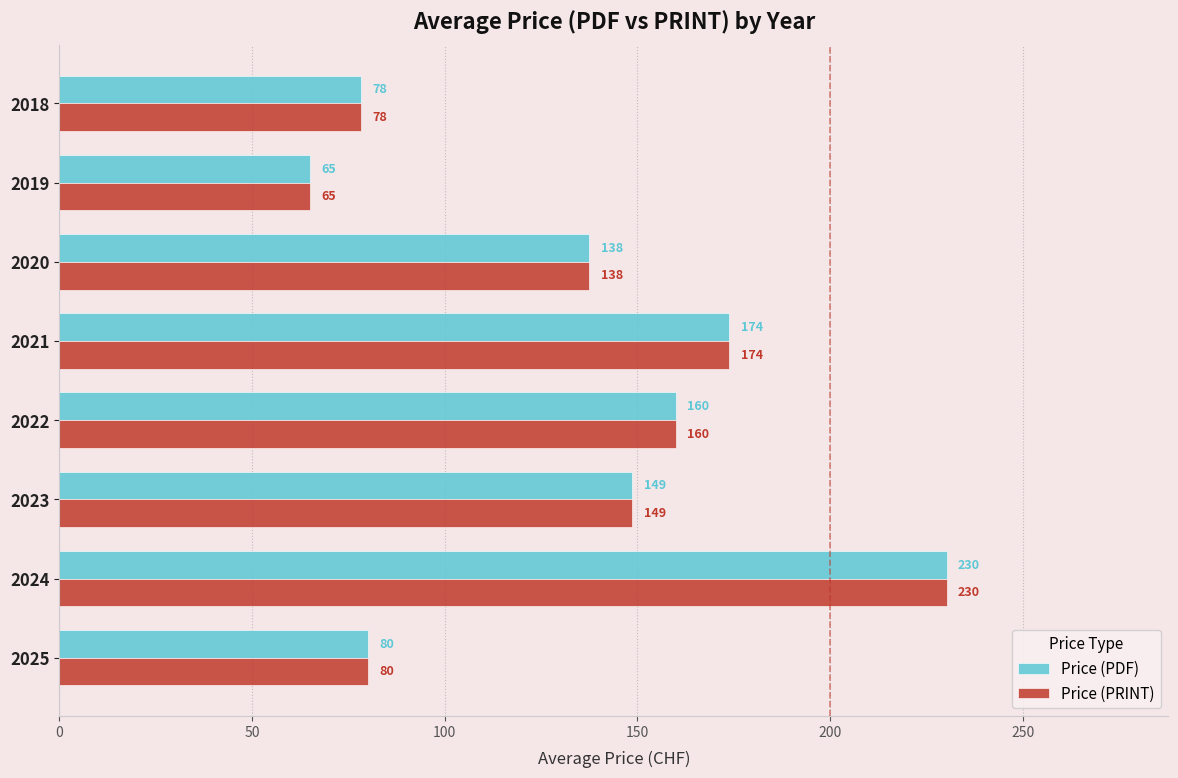

What value does the Price (PDF) series have at 2018?

78.3